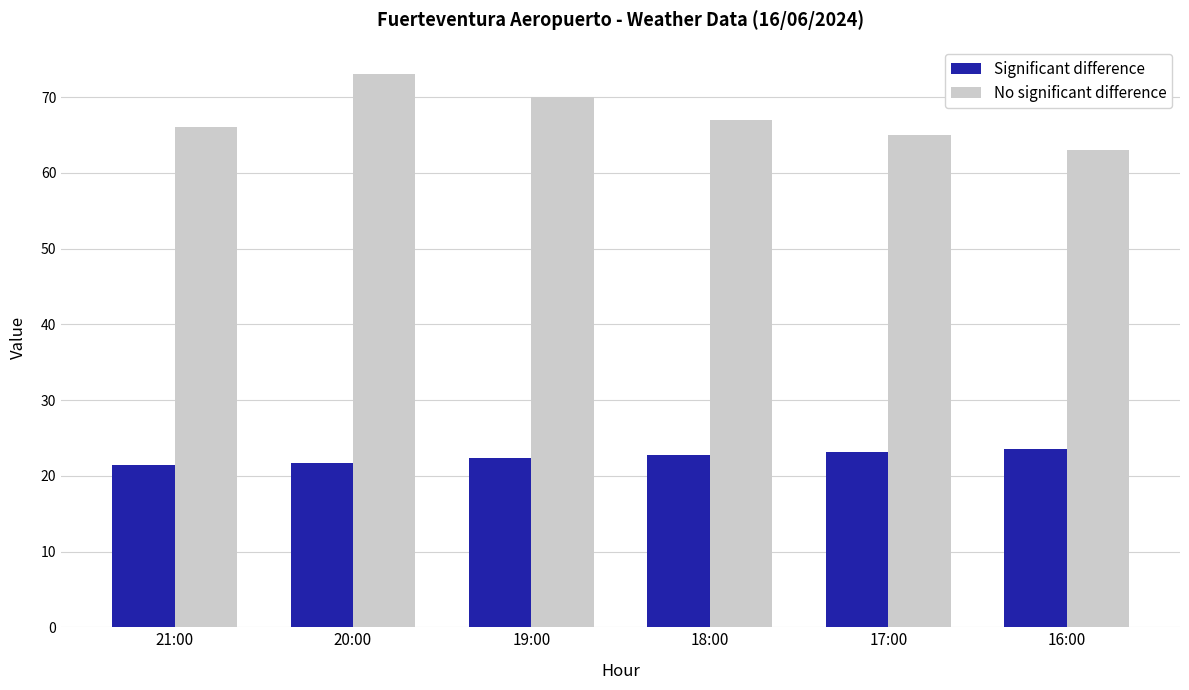

What is the value of the No significant difference bar at the 5th from the left?

65.0